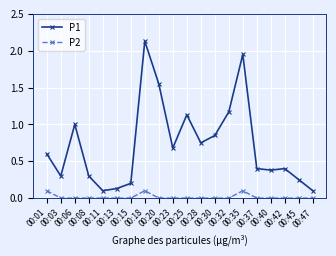

True or false: P1 has more than 1 interior local peaks.

True